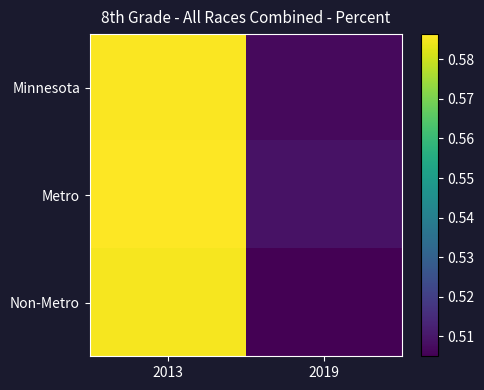

What is the total value across all series at 2013?

1.8